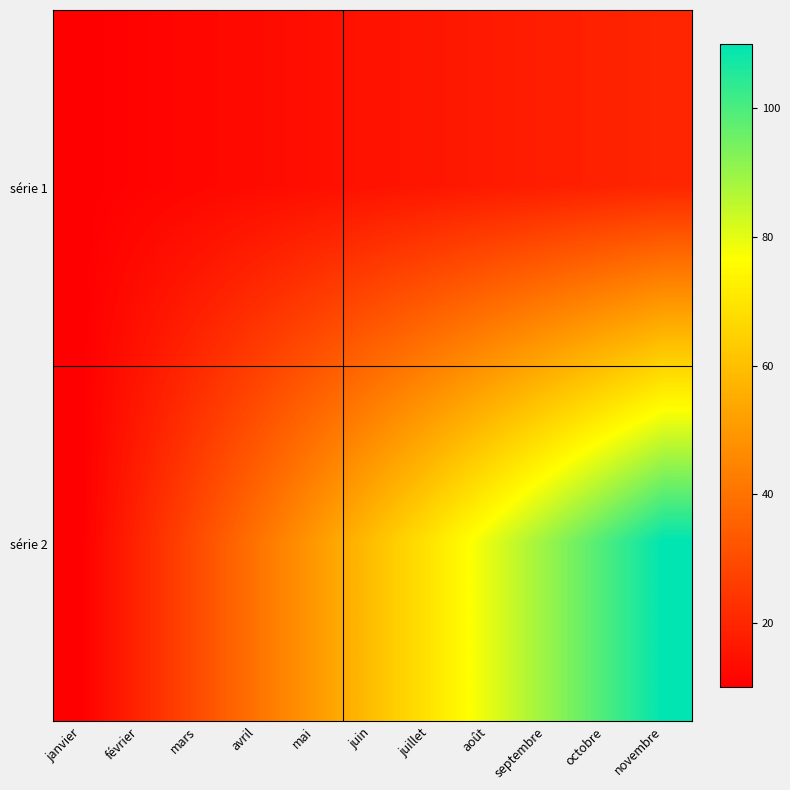

Which series has the largest range (max minus min)?

série 2